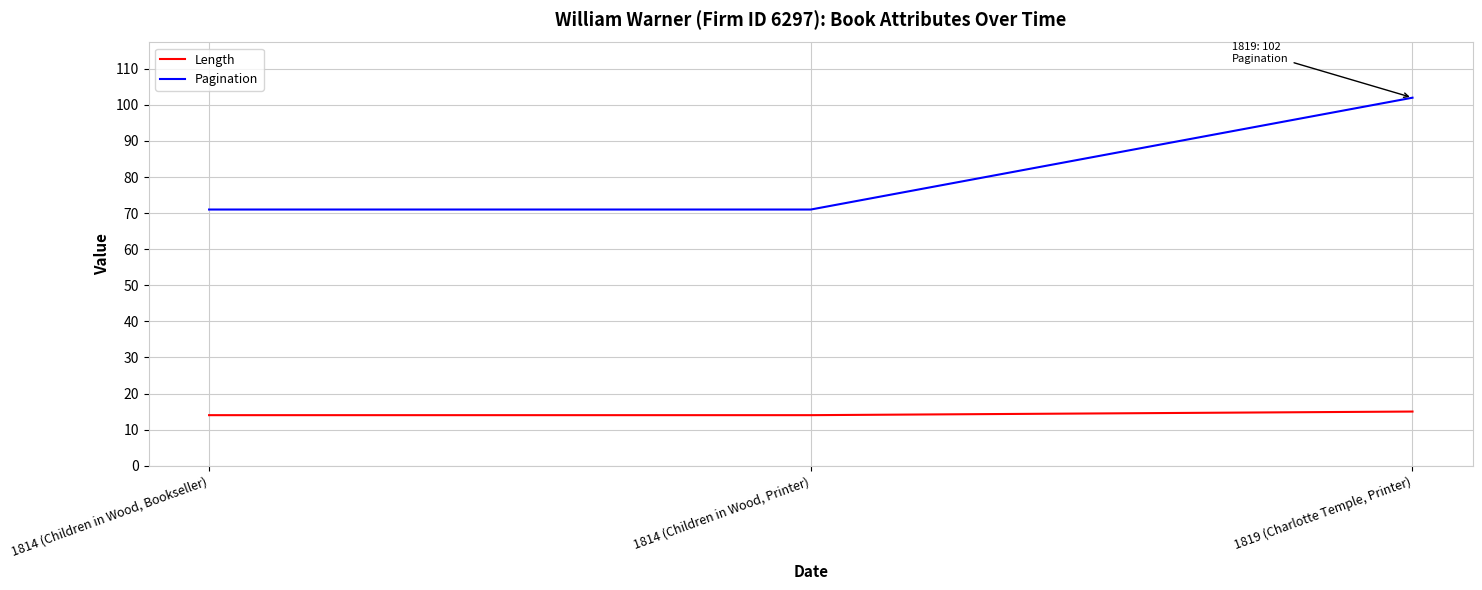

Which series changed the most between 1814 (Children in Wood, Bookseller) and 1819 (Charlotte Temple, Printer)?

Pagination